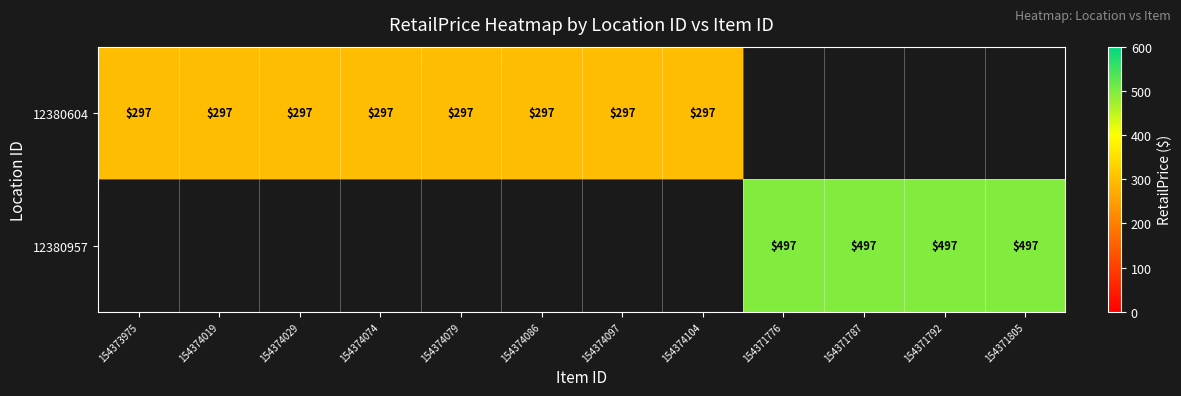

Is the value of 12380604 at 154374029 greater than the value of 12380957 at 154371776?

No